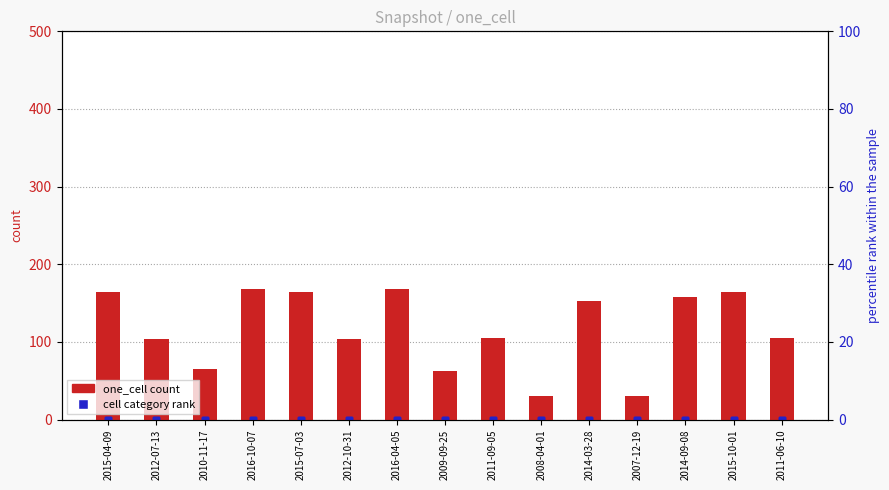

True or false: over_thousand_cells has a value of 0 at 2015-04-09.

True